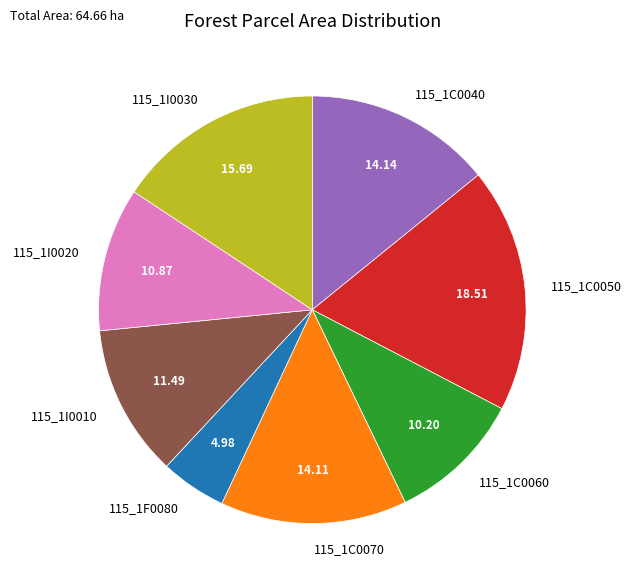

True or false: 115_1F0080 accounts for 5% of the total.

True